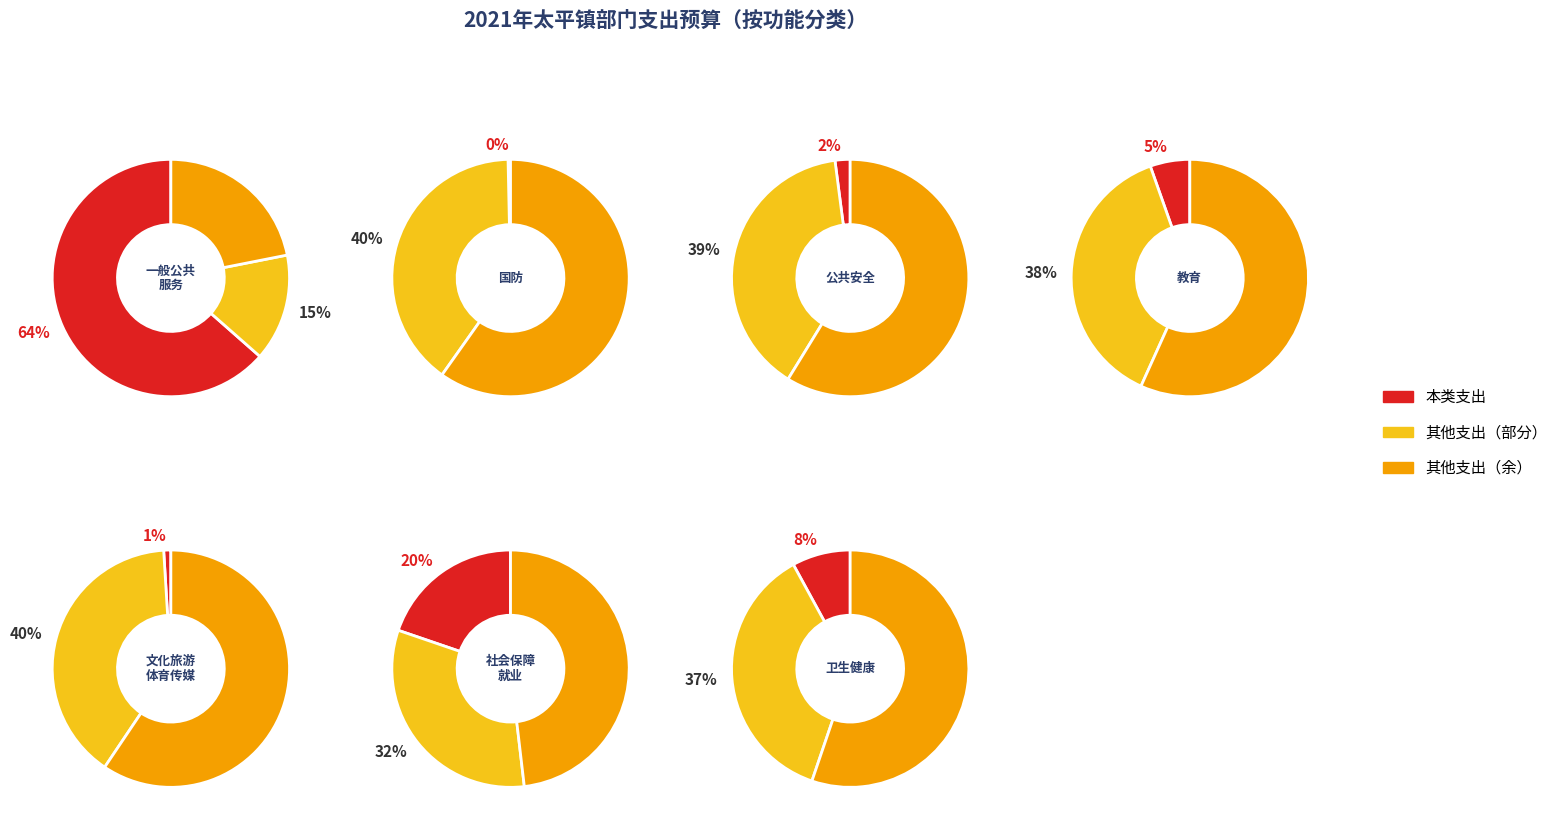

Does 社会保障和就业支出 account for over 50% of the chart?

No